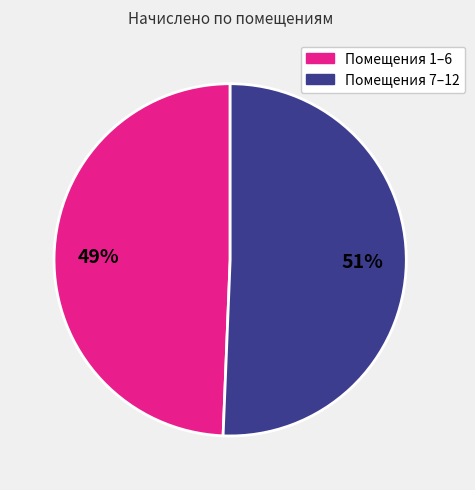

To the nearest percent, what is the average slice percentage?

50%